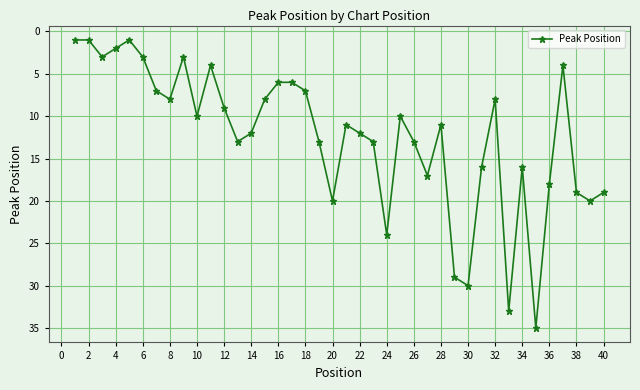

Count the number of categories in the chart.

40